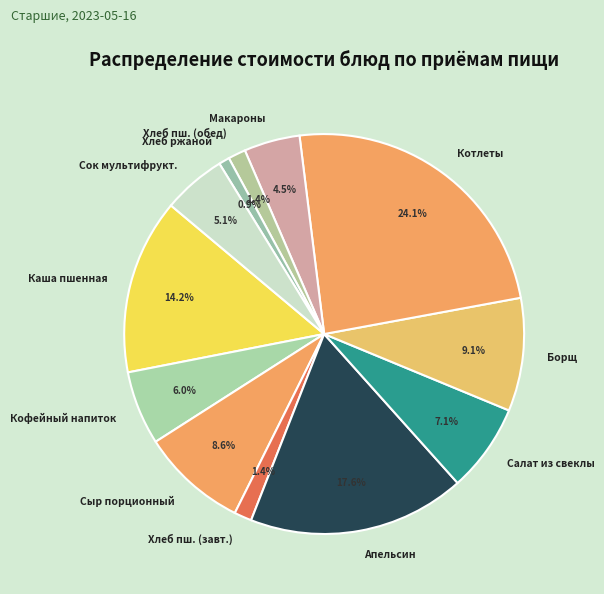

To the nearest percent, what is the average slice percentage?

8%